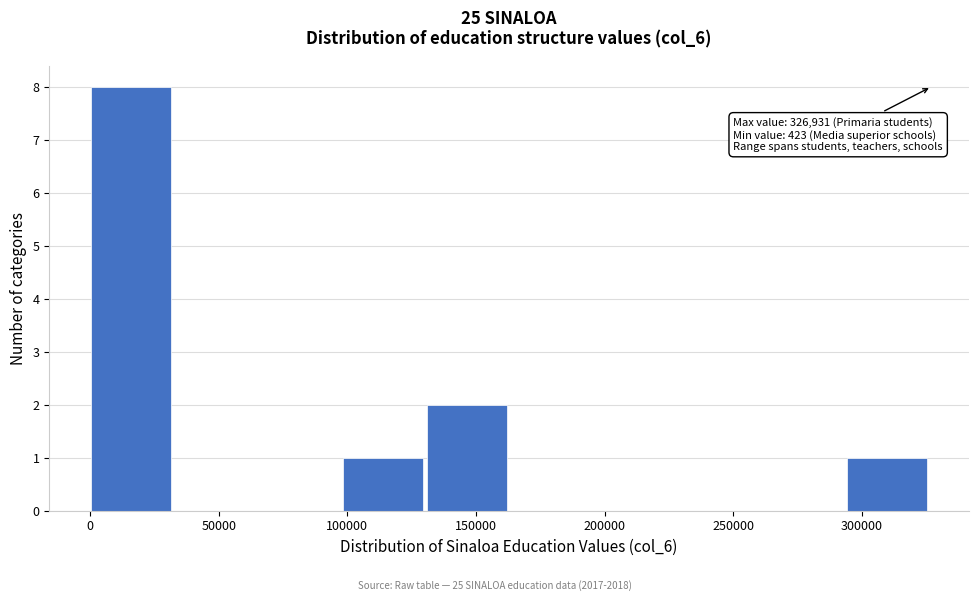

Over which range of the x-axis is the bar tallest?

0 to 35000